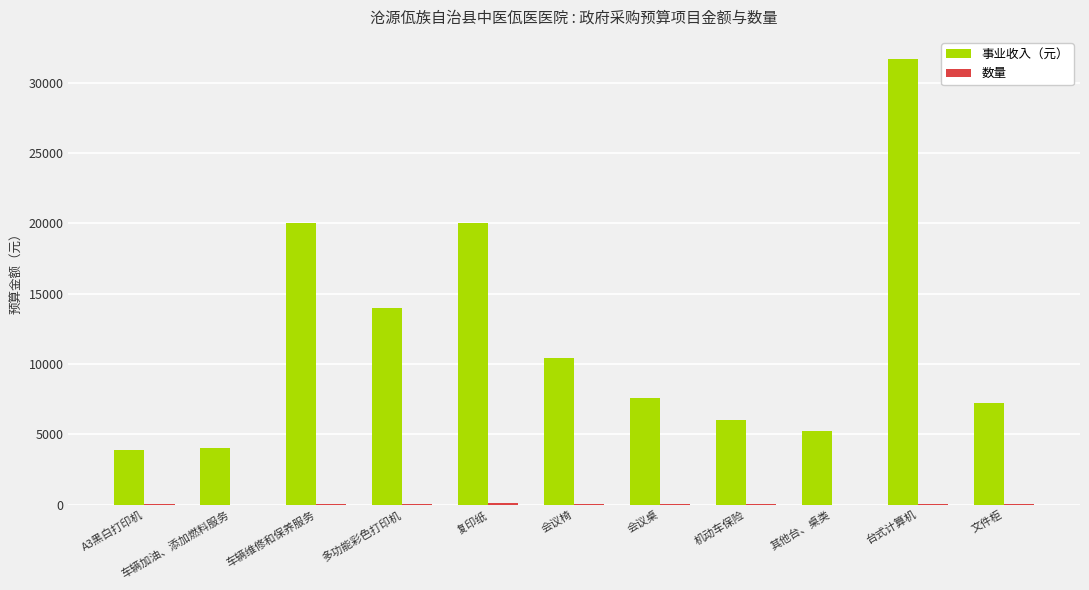

Which label corresponds to the largest value in the chart?

台式计算机